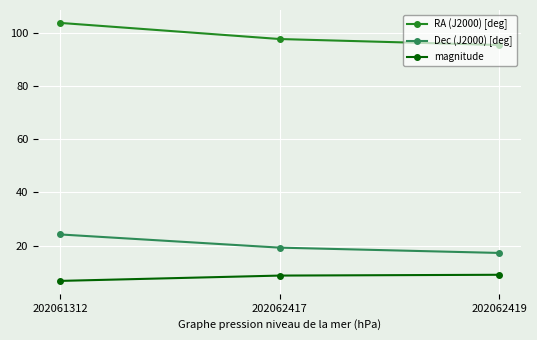

The value of magnitude at 202062419 is 9.1. True or false?

True